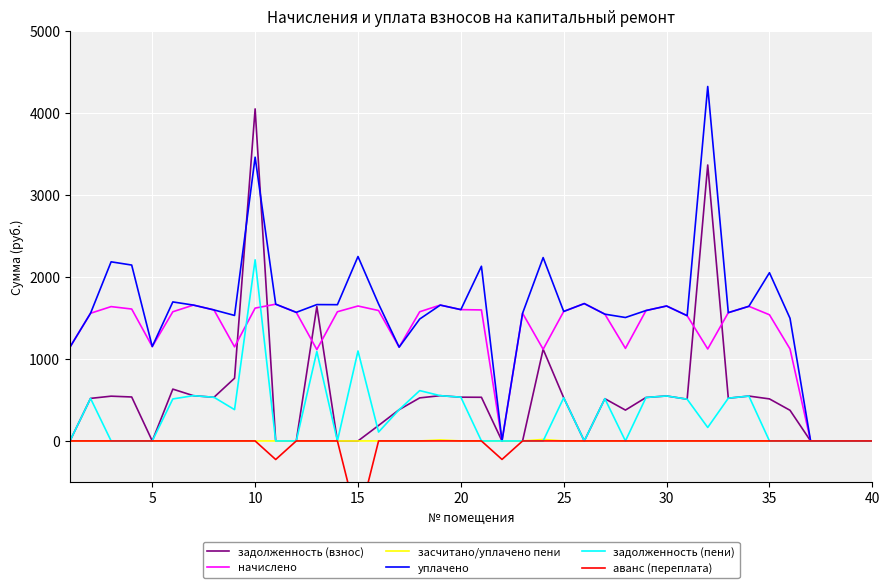

Which category has the highest value in the задолженность (пени) series?

10